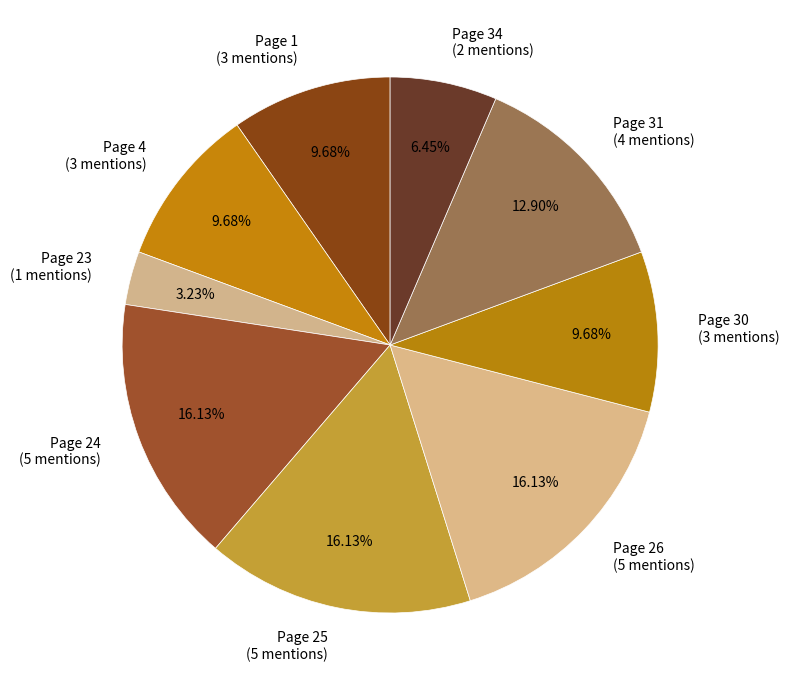

Between Page 30 (3 mentions) and Page 23 (1 mentions), which is larger?

Page 30 (3 mentions)